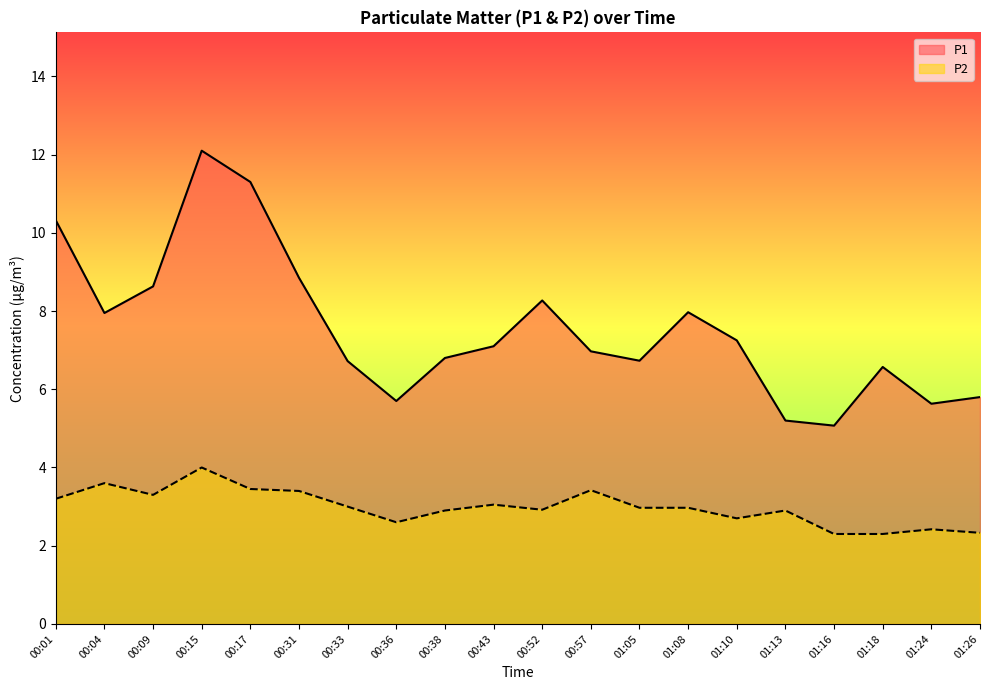

True or false: P2 and P1 cross at least once.

False